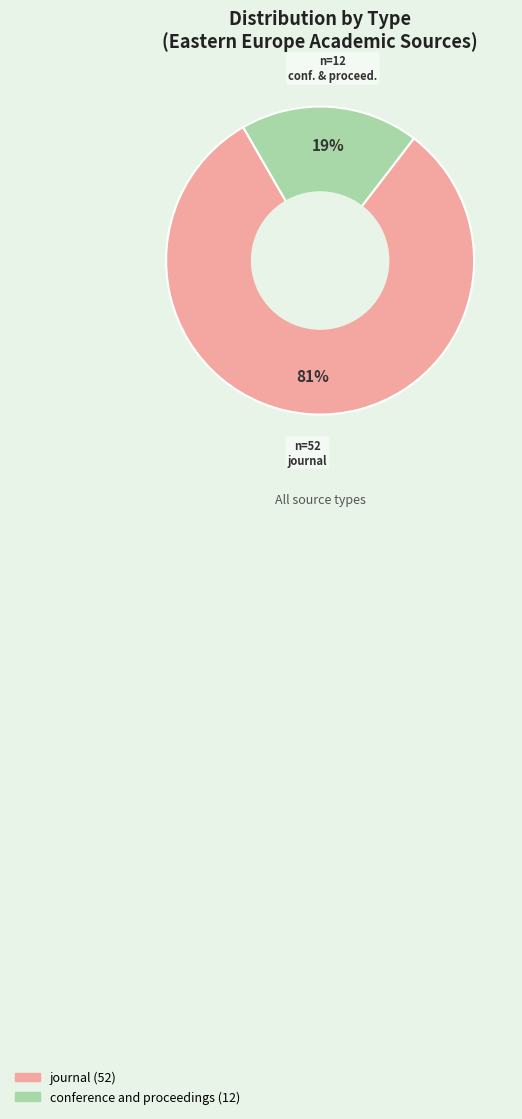

How many slices are in this pie chart?

2